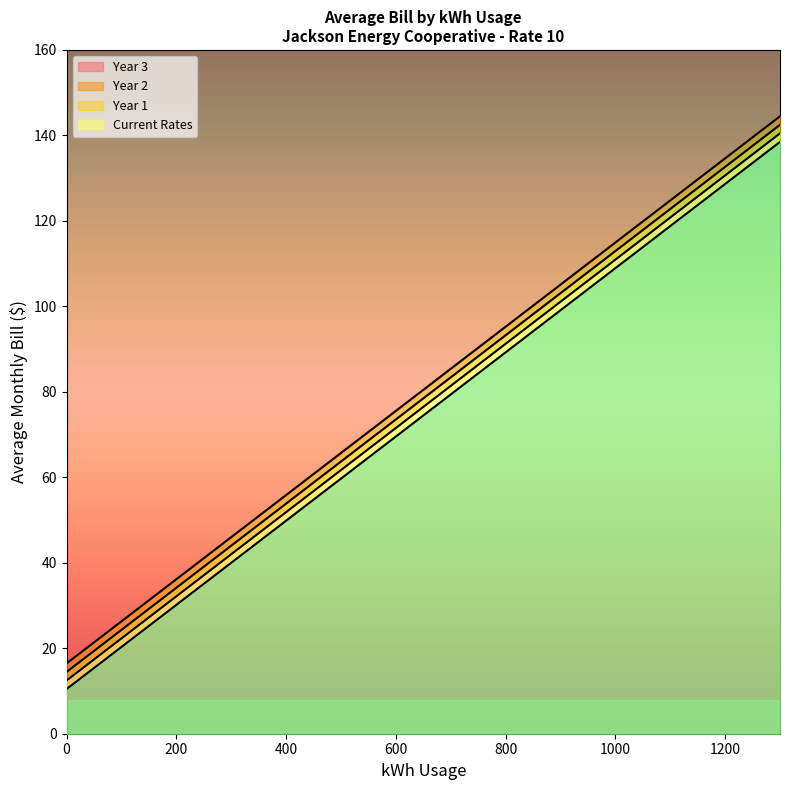

Read the Year 2 value at 1000.

112.9